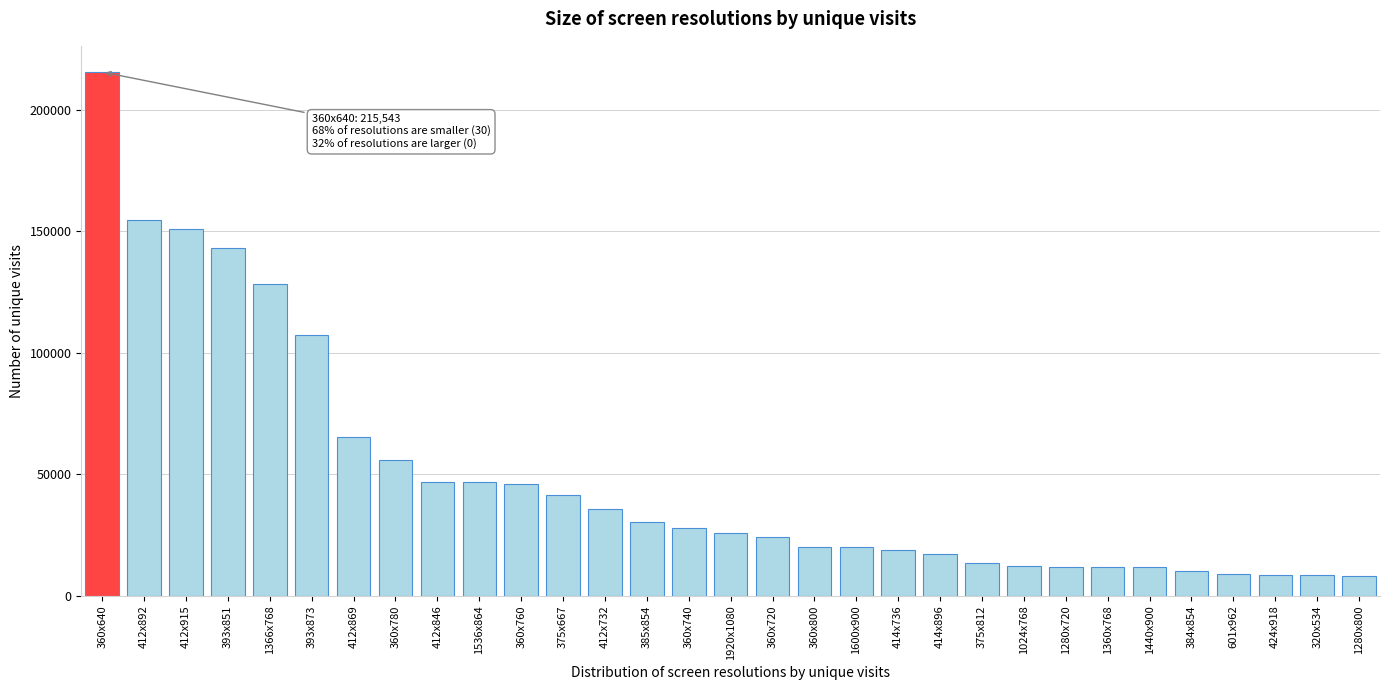

What is the ratio of the value at 414x736 to the value at 375x667?

0.4